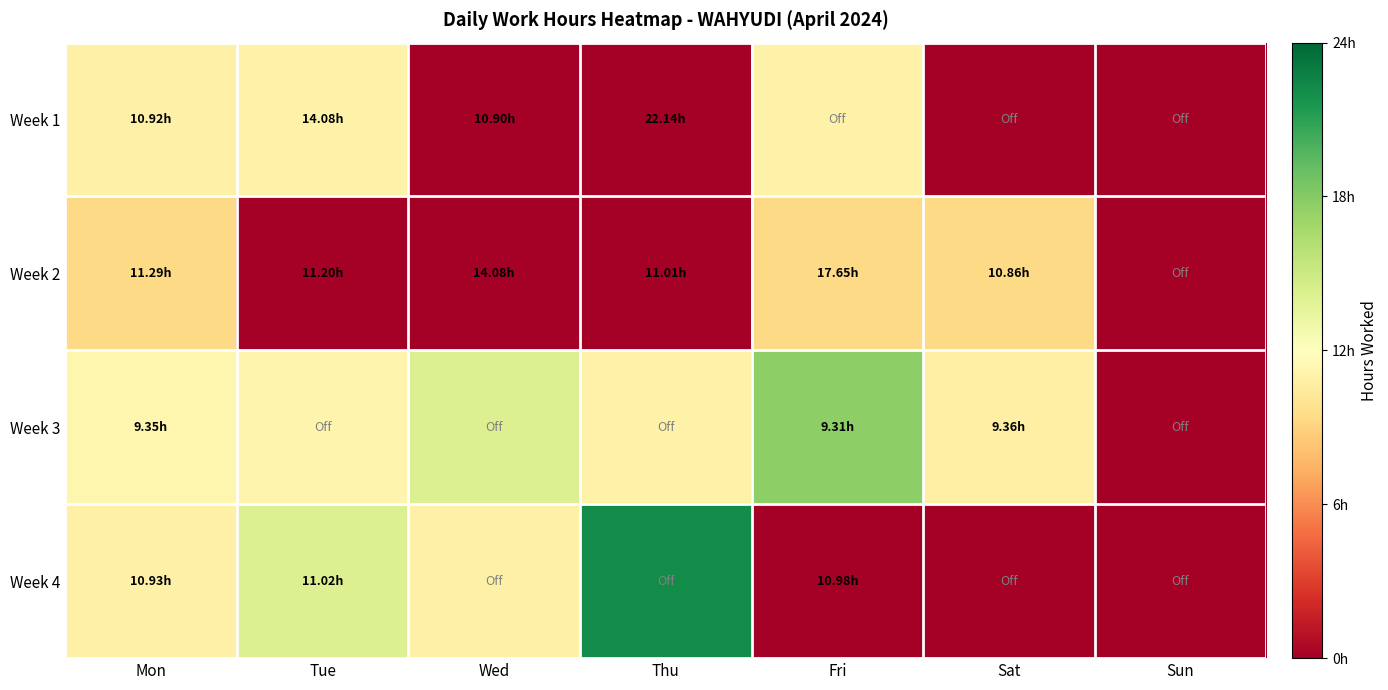

Between Wed and Sun, which series saw the biggest shift?

Week 3